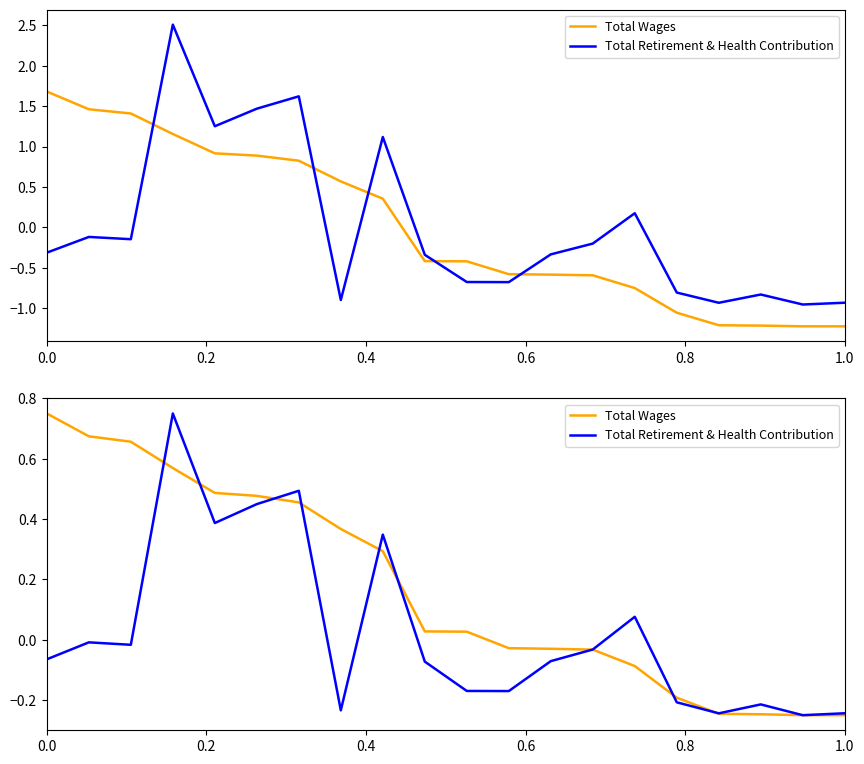

At how many categories does at least one series exceed 0?

12